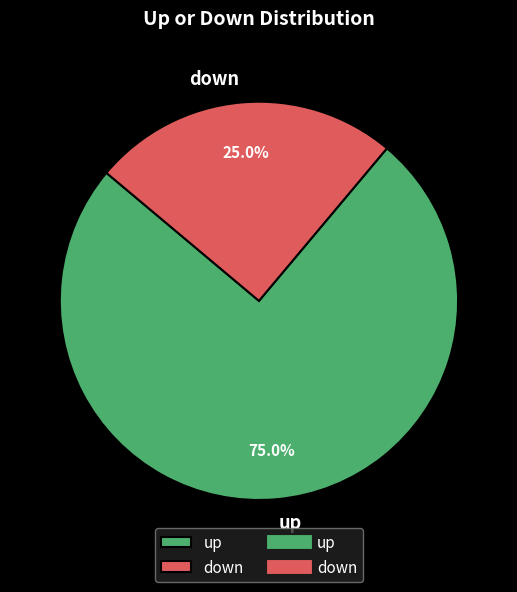

Which has a higher value, up or down?

up